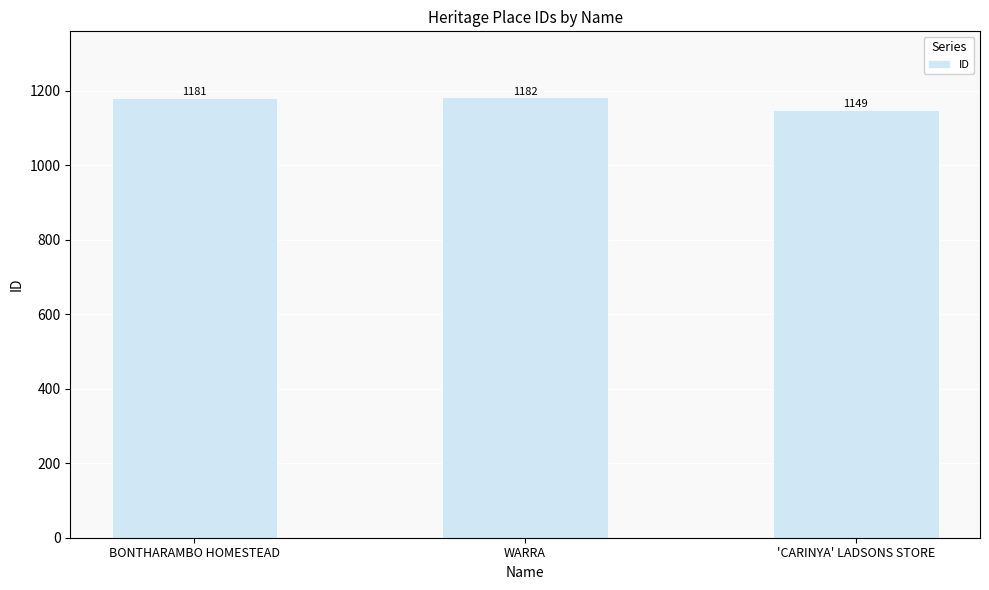

At which category does the chart reach its peak across all series?

WARRA